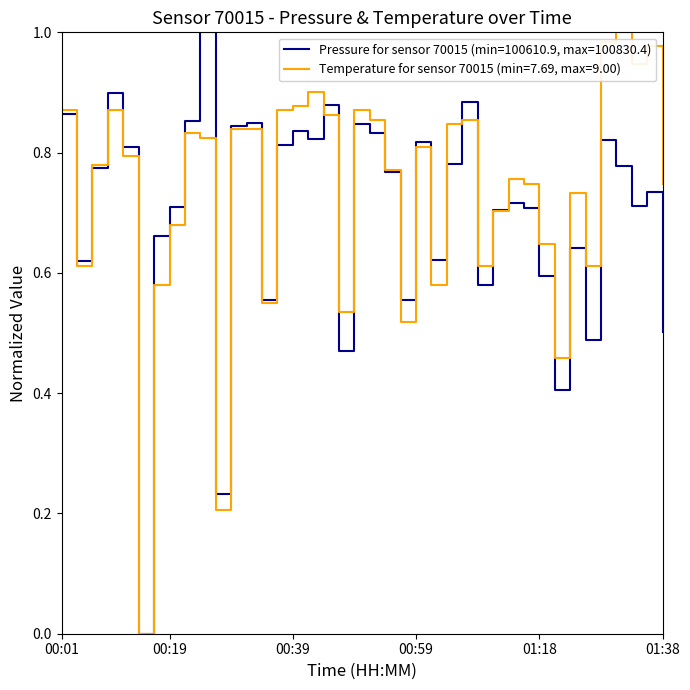

Rank the series by their average value, from lowest to highest.

Pressure for sensor 70015 (min=100610.9, max=100830.4), Temperature for sensor 70015 (min=7.69, max=9.00)